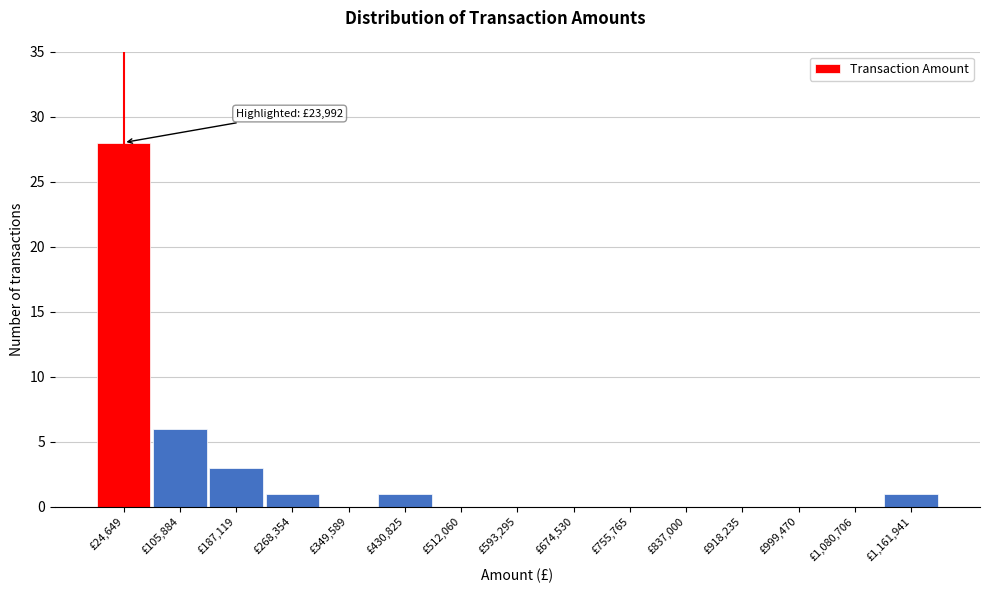

Which range on the x-axis has the tallest bar?

-20000 to 70000